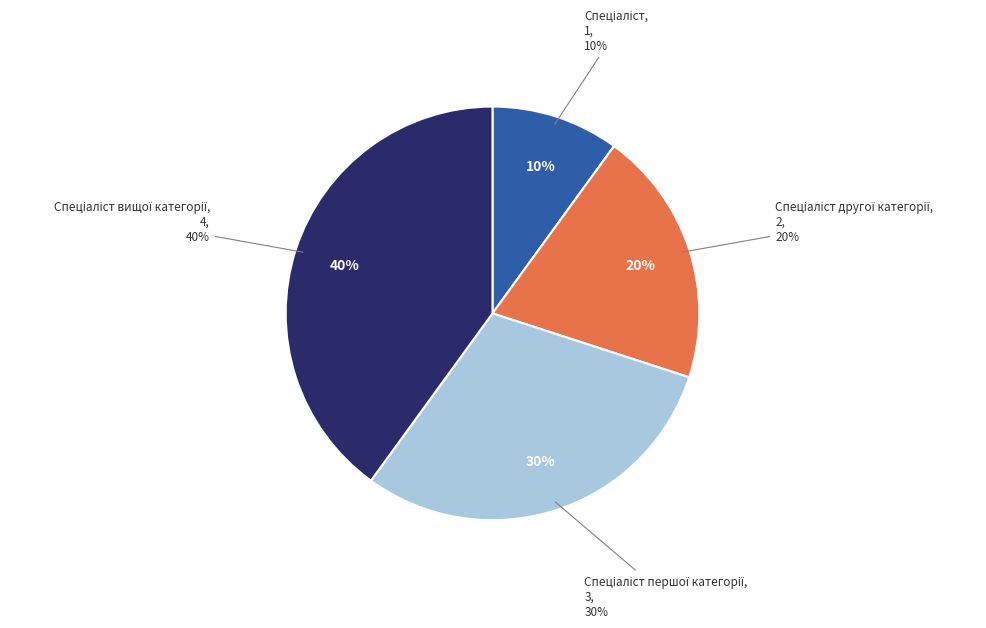

Is it true that Спеціаліст першої категорії is 30% of the pie?

True